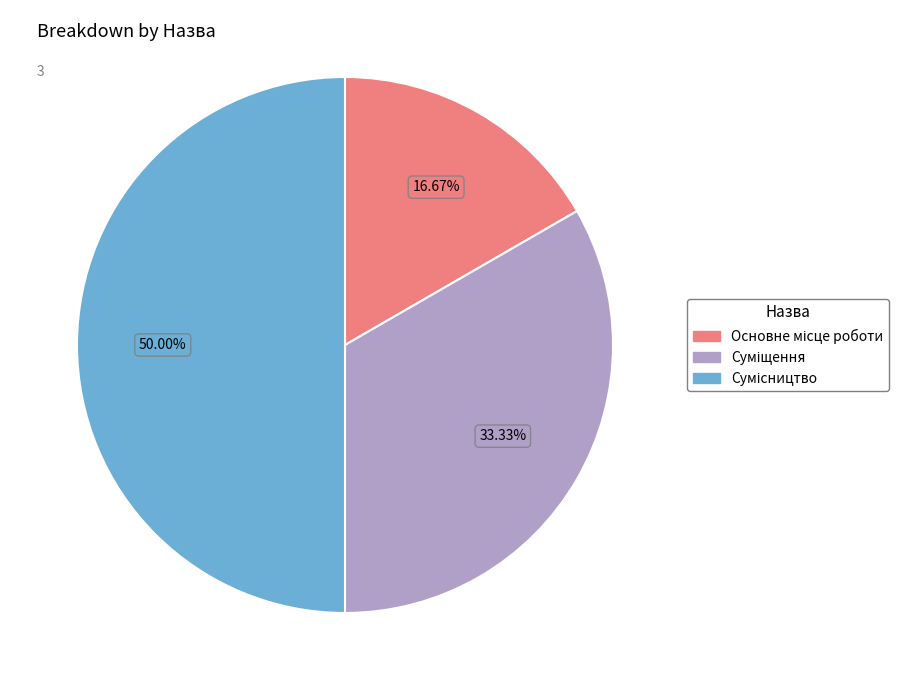

Rank the categories by value from lowest to highest.

Основне місце роботи, Суміщення, Сумісництво